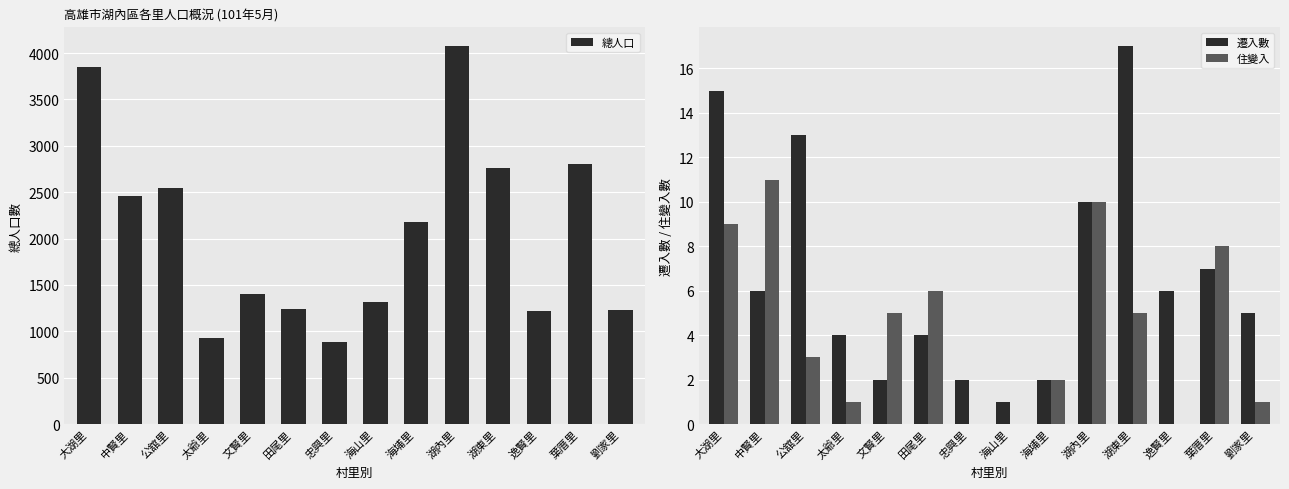

How many bars are there in total?

42